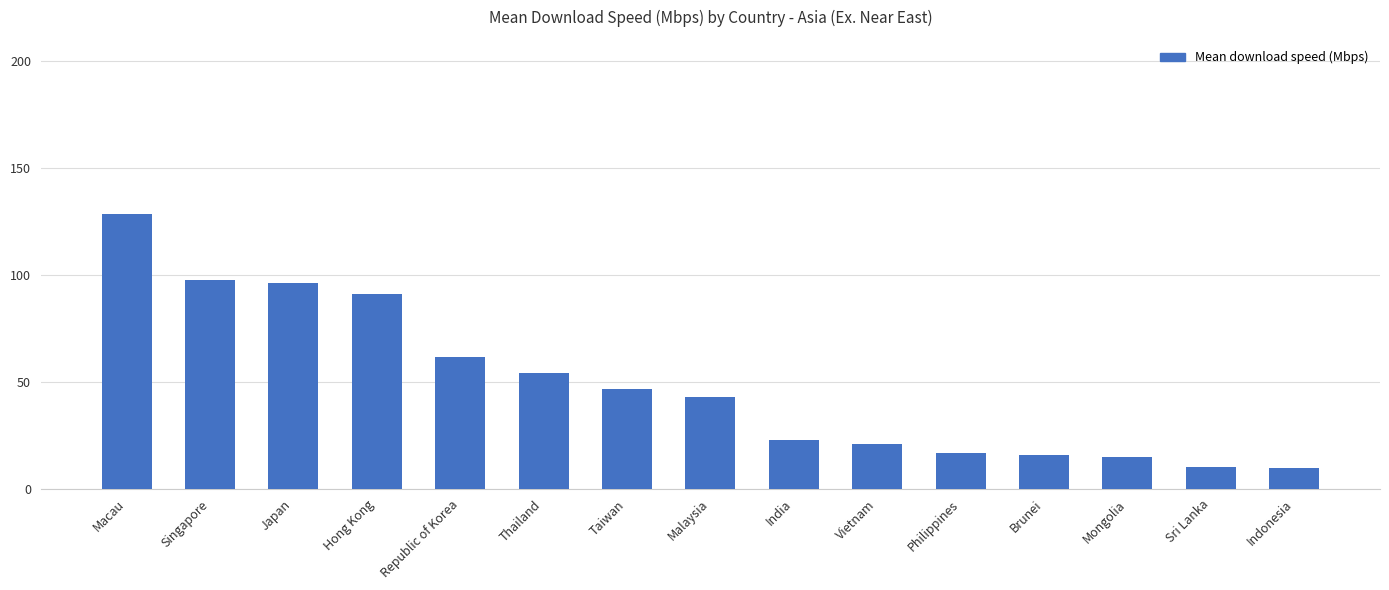

What is the change in value from Macau to Republic of Korea?

-66.8